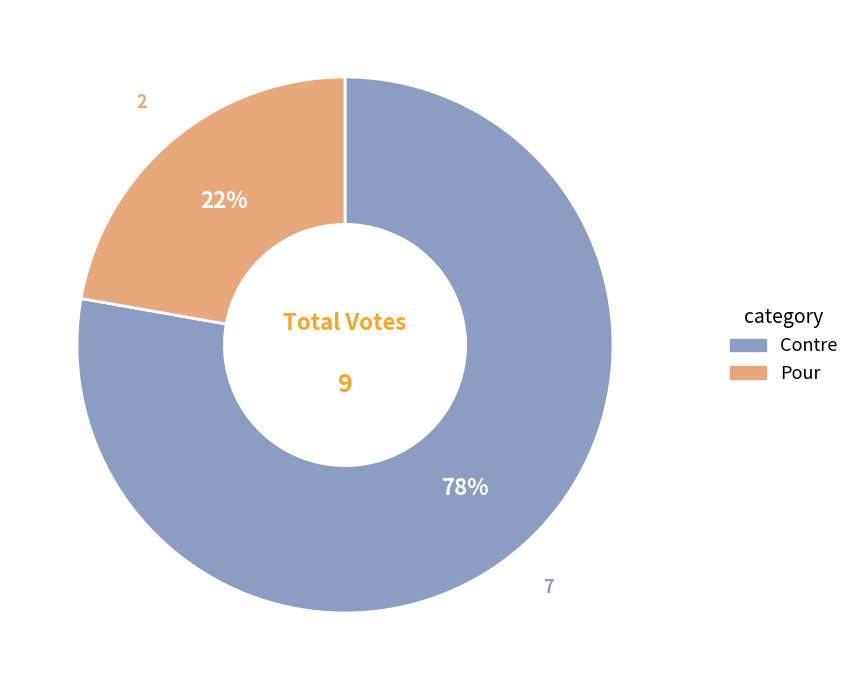

To the nearest percent, what portion does Contre represent?

78%